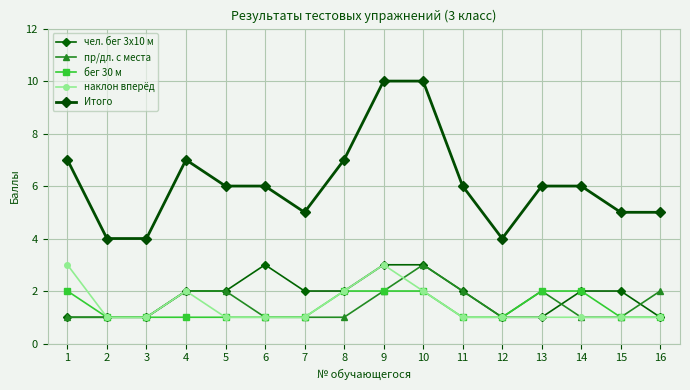

What is the difference between the second highest and minimum values in the Итого series?

6